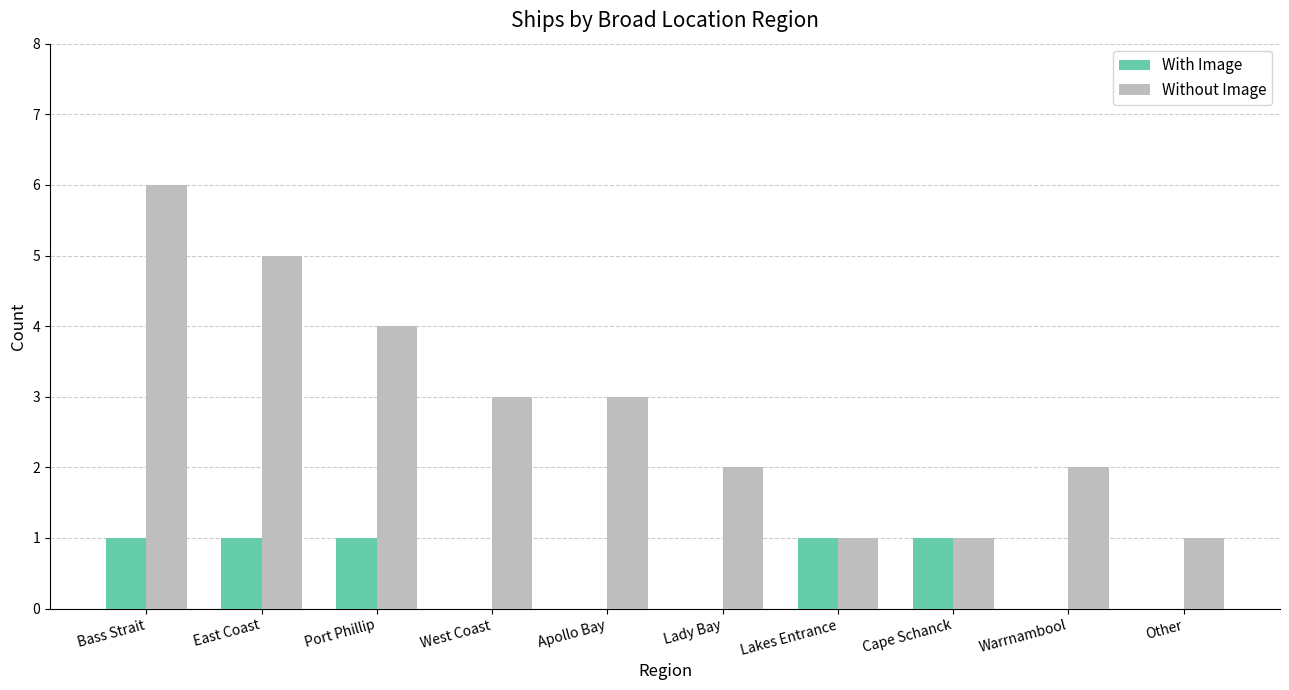

The value of Without Image at Lakes Entrance is 1. True or false?

True